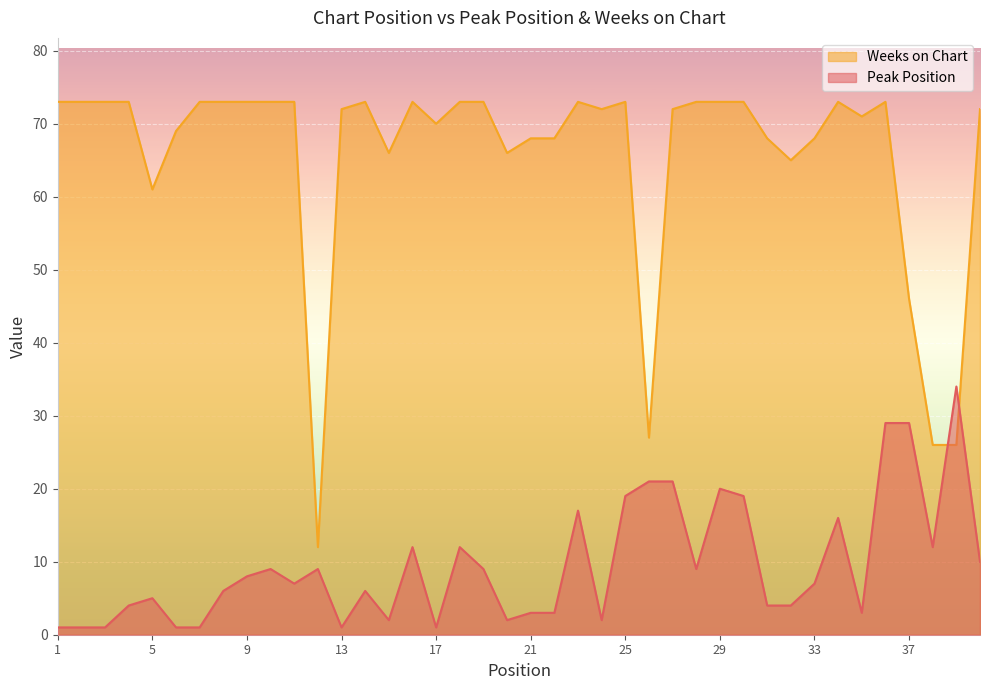

What is the difference between the highest and lowest values at 22?

65